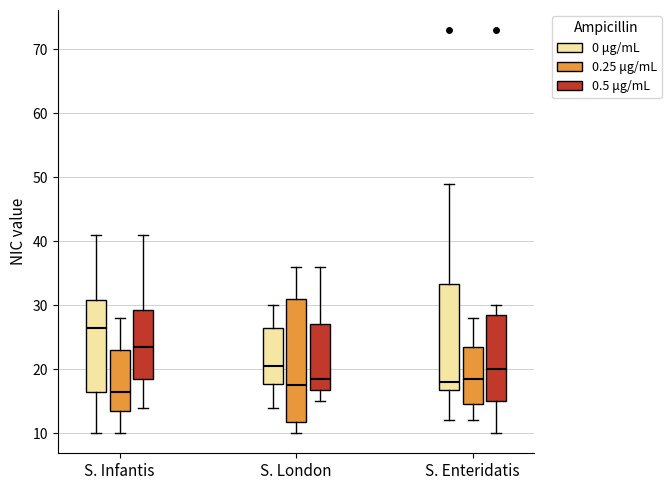

Where does the median line of the box for S. Infantis (0 μg/mL) sit on the y-axis? The values are not printed on the chart, so give them approximately, as read against the axis.

27